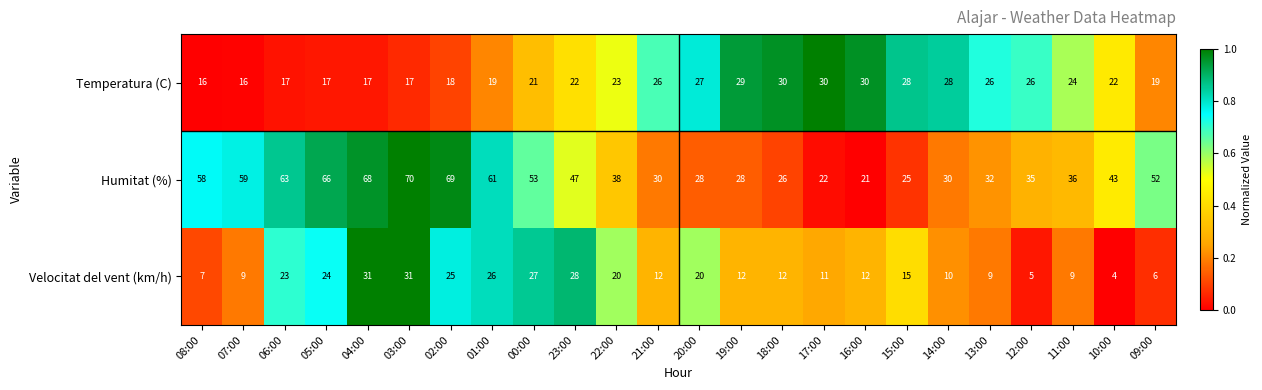

Which series has the largest range (max minus min)?

Humitat (%)